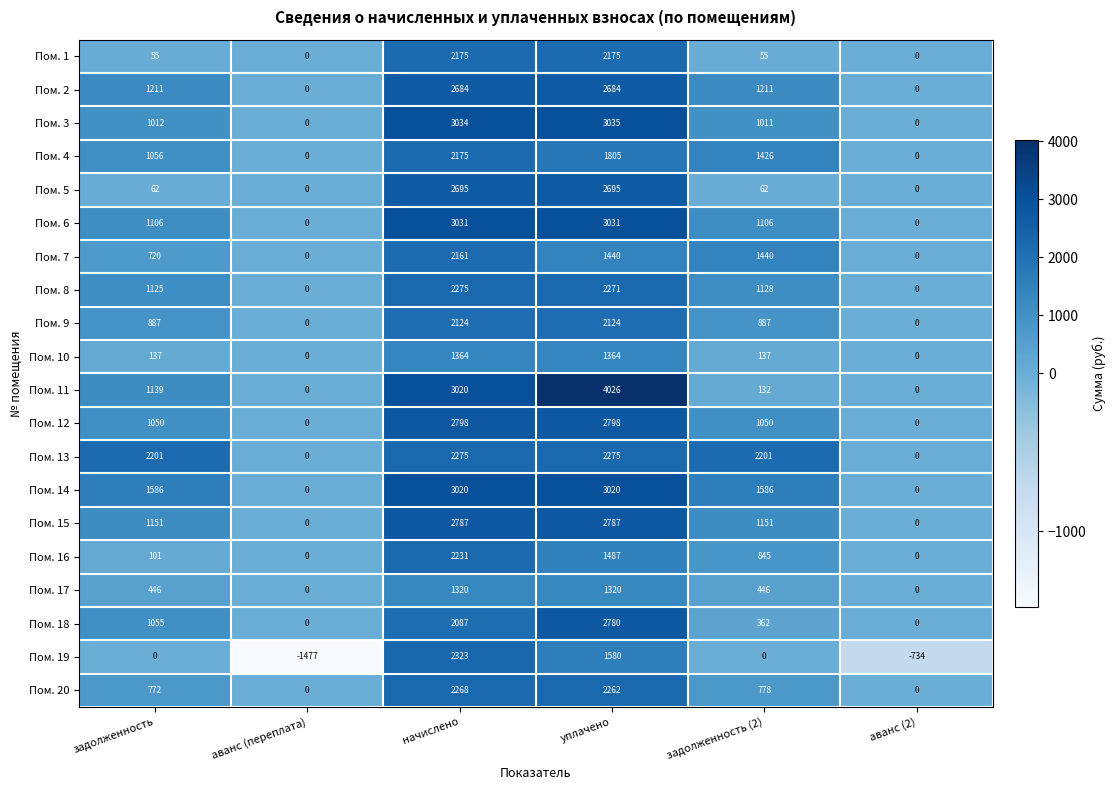

What is the sum of all Пом. 17 values?

3532